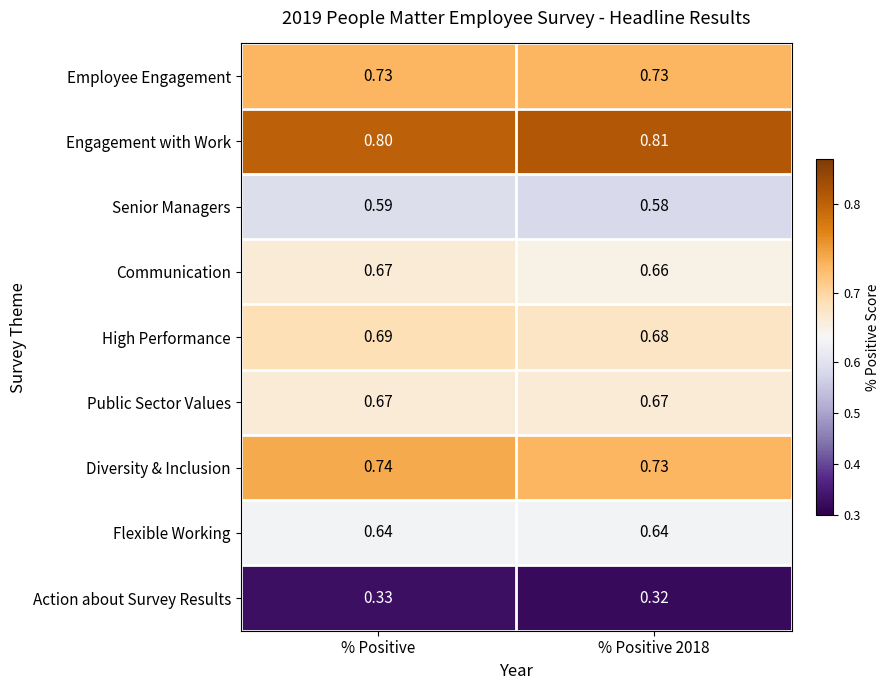

Which category has the highest value in the Communication series?

% Positive